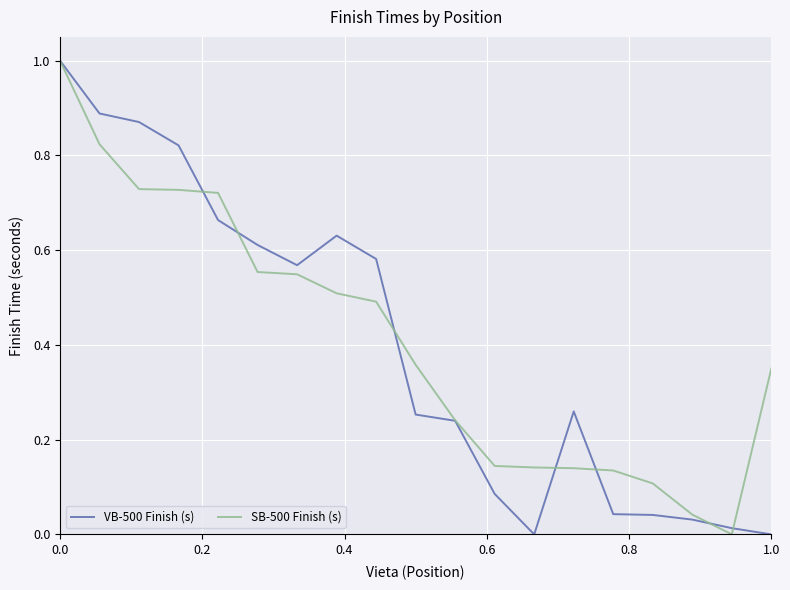

True or false: SB-500 Finish (s) and VB-500 Finish (s) cross at least once.

True